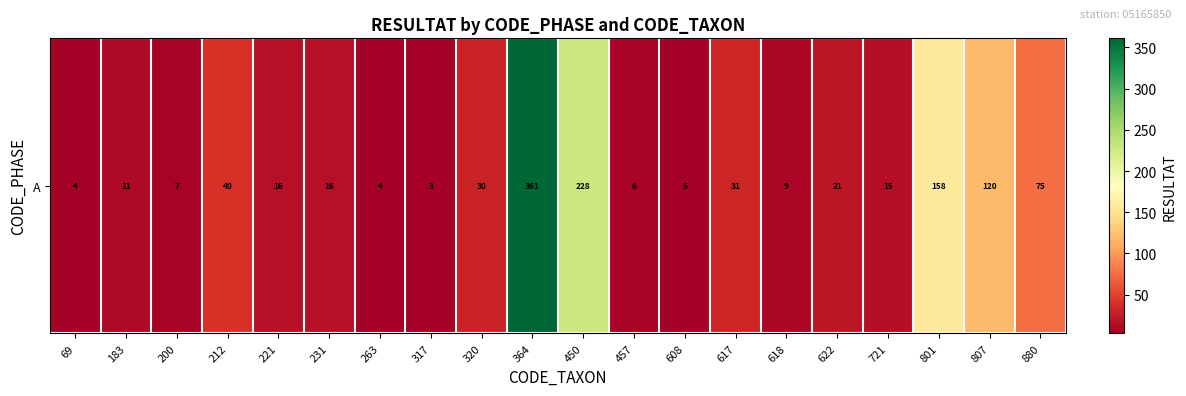

What is the difference between the maximum and minimum values?

358